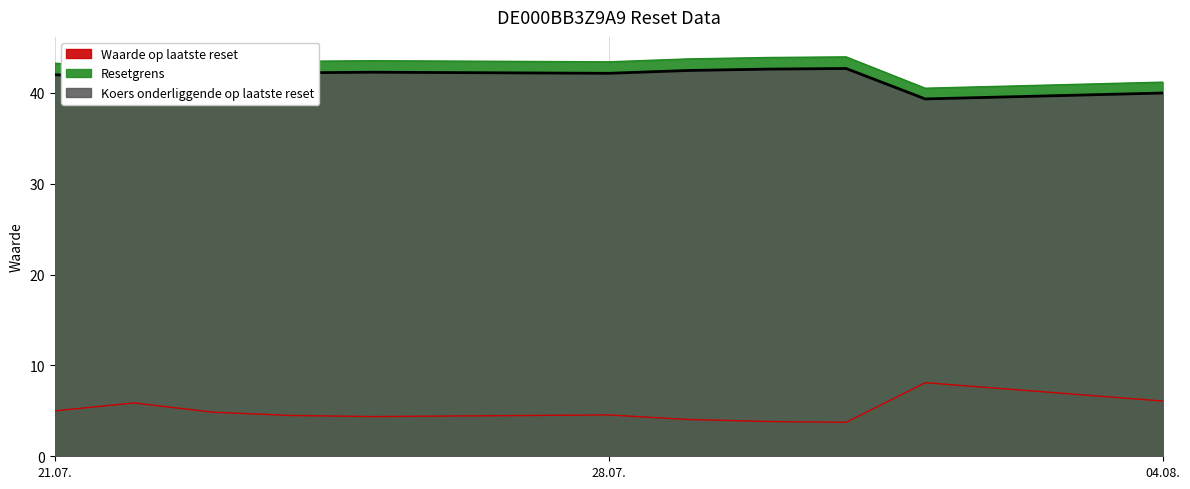

What value does the Waarde op laatste reset series have at 2025-07-29?

4.0